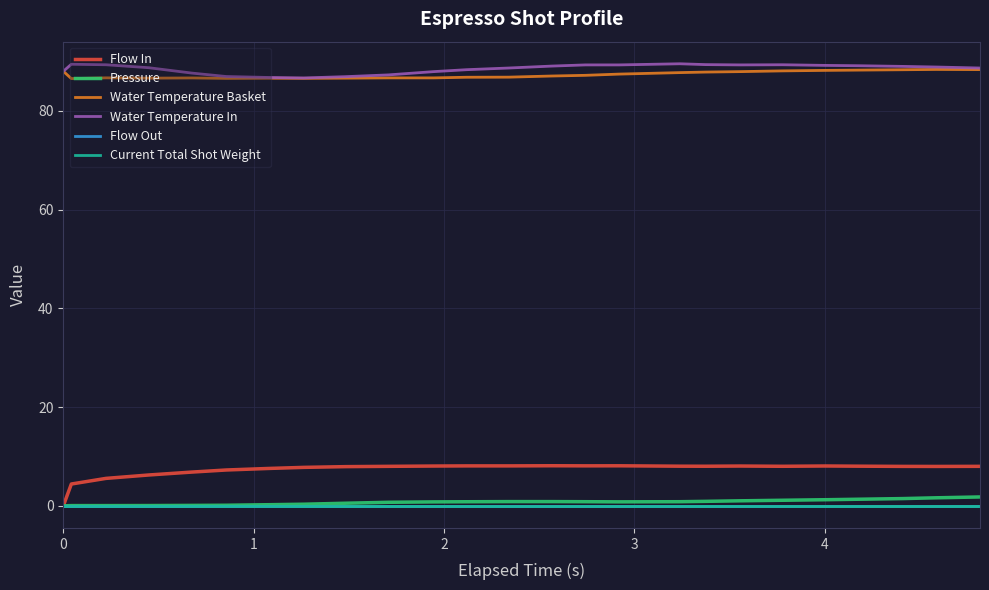

What is the minimum value for Water Temperature In?

86.7